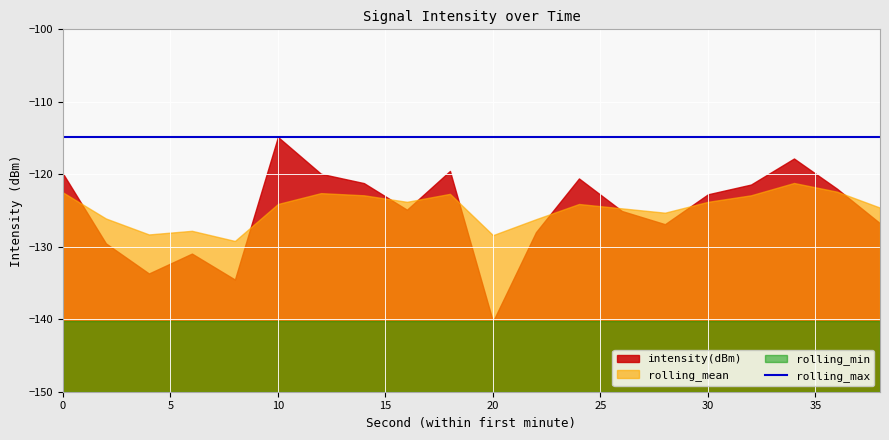

What is the maximum value shown in the chart?

-114.8